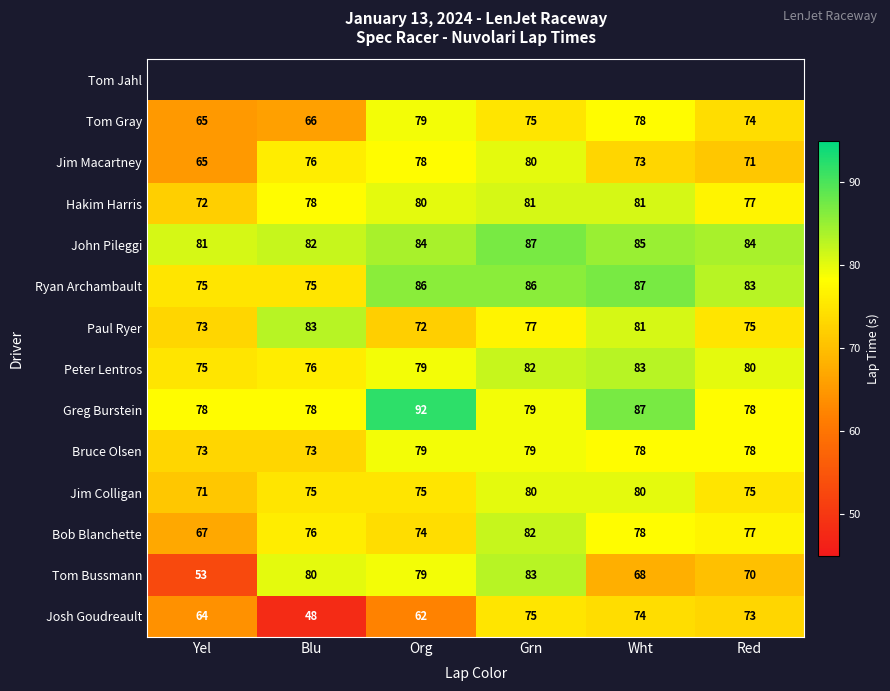

True or false: John Pileggi has a value of 85 at Wht.

True